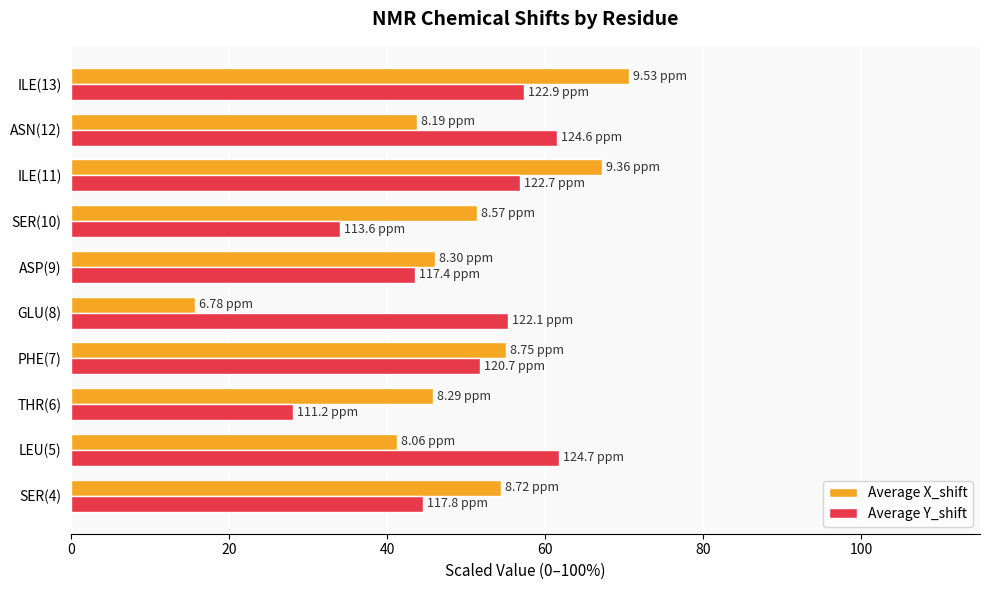

List the series in order of their peak value, lowest first.

Average Y_shift, Average X_shift